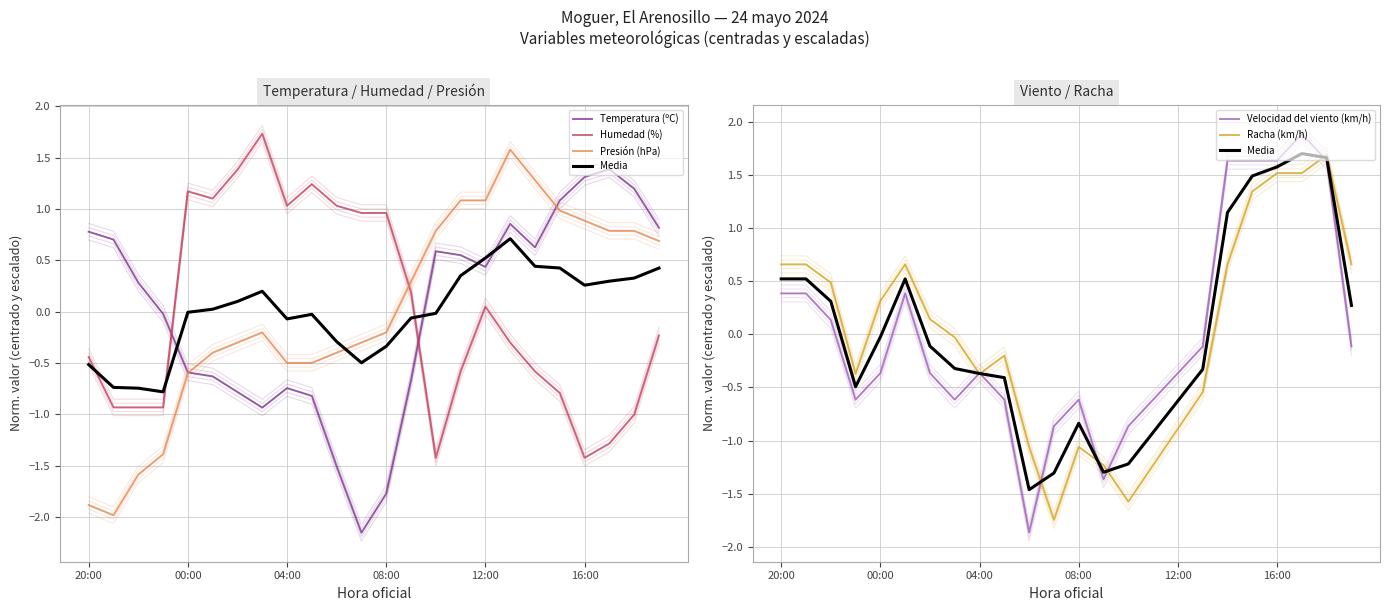

What are all the series names shown in the legend?

Temperatura (ºC), Humedad (%), Presión (hPa), Media, Velocidad del viento (km/h), Racha (km/h)